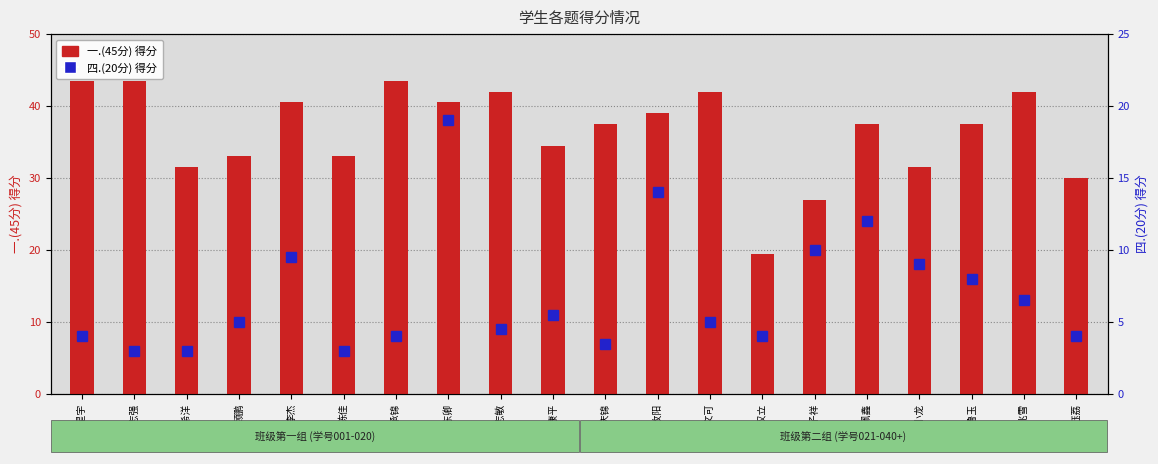

At which label does 四.(20分) reach its peak?

李东卿